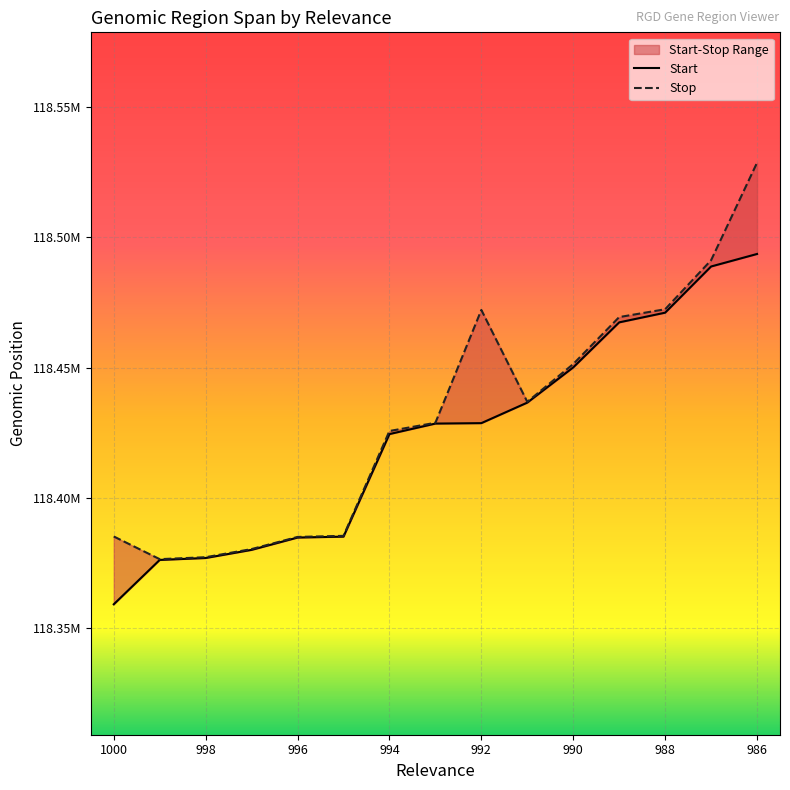

The value of Start at 996 is 66455736. True or false?

False